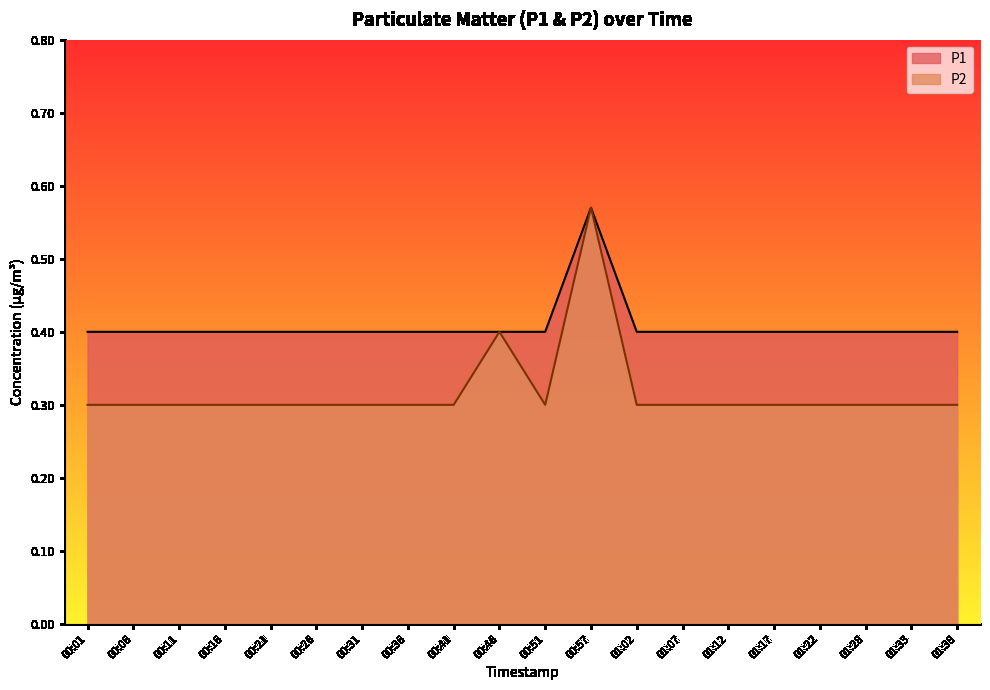

What is the total value across all series at 01:33?

0.7